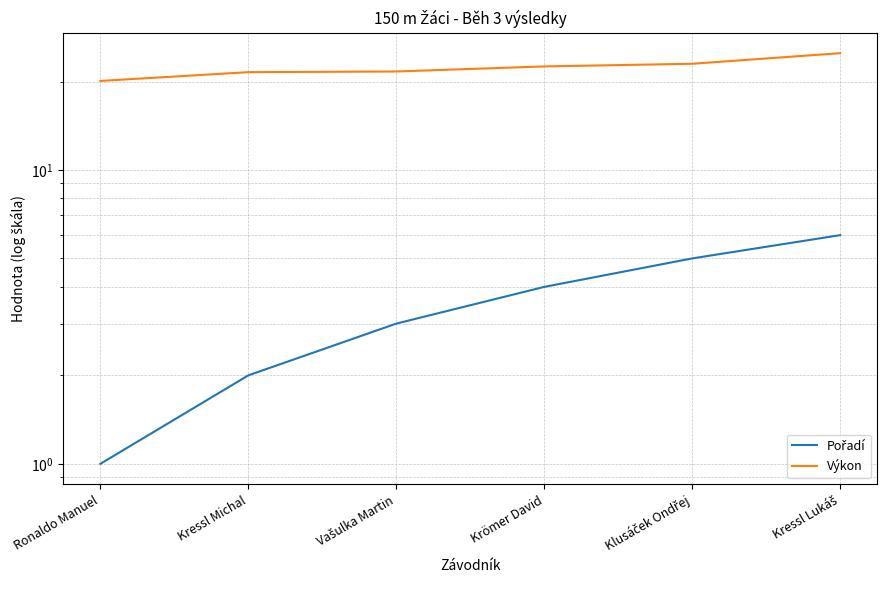

Reading left to right, list all the values displayed in this chart.

Pořadí: 1.0	2.0	3.0	4.0	5.0	6.0
Výkon: 20.1	21.5	21.6	22.5	23.0	25.0